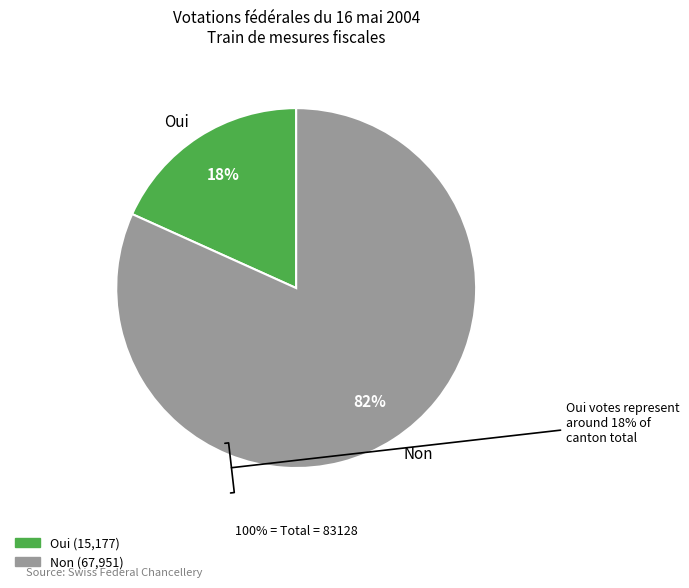

Combined, what portion of the pie is Oui and Non?

100.0%